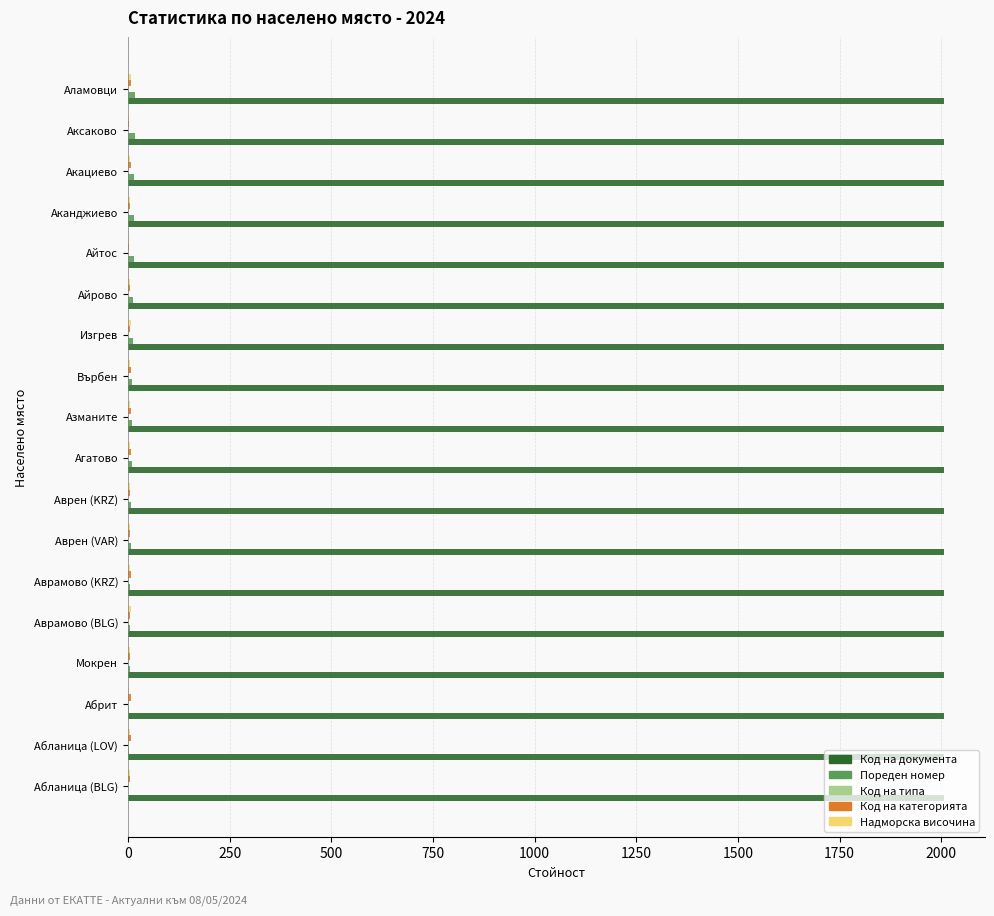

The Код на документа series shows 3437 at Абрит. True or false?

False